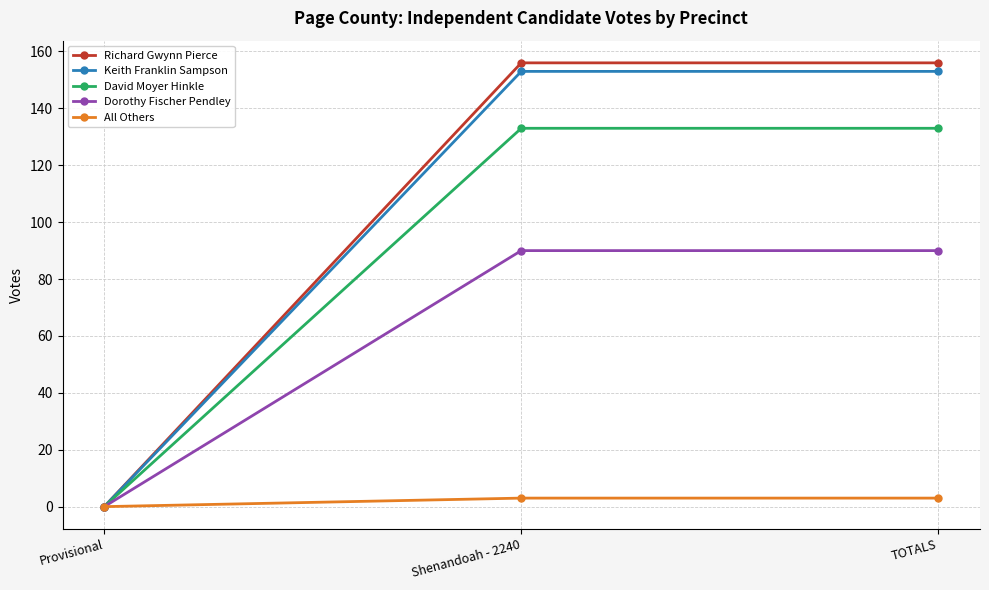

Which category has the lowest value across all series?

Provisional